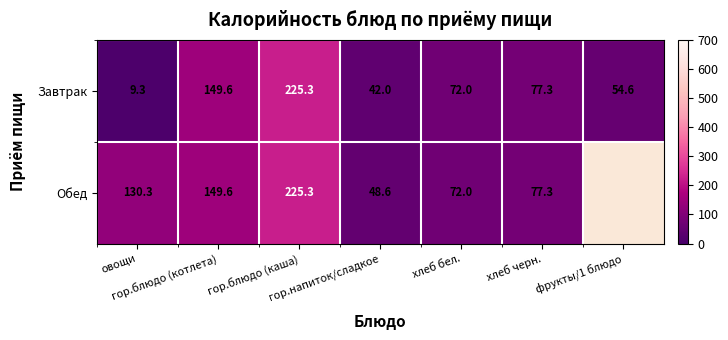

Which category has the highest value across all series?

гор.блюдо (каша)